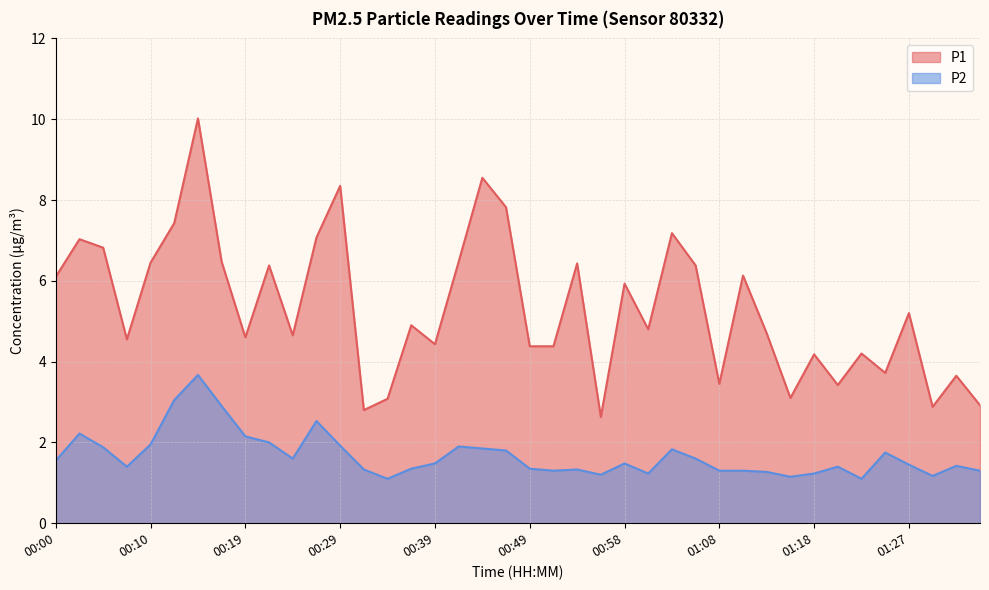

What position from the right is 00:12?

35